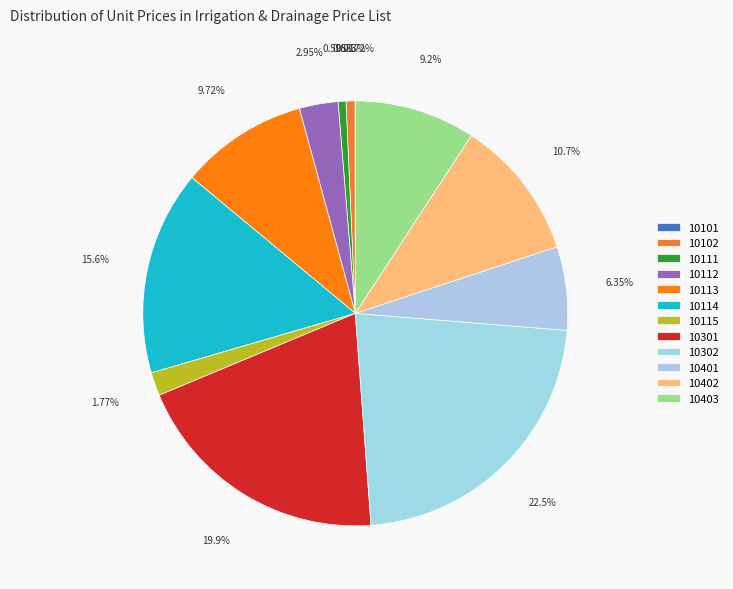

Is it true that 10102 is 10% of the pie?

False